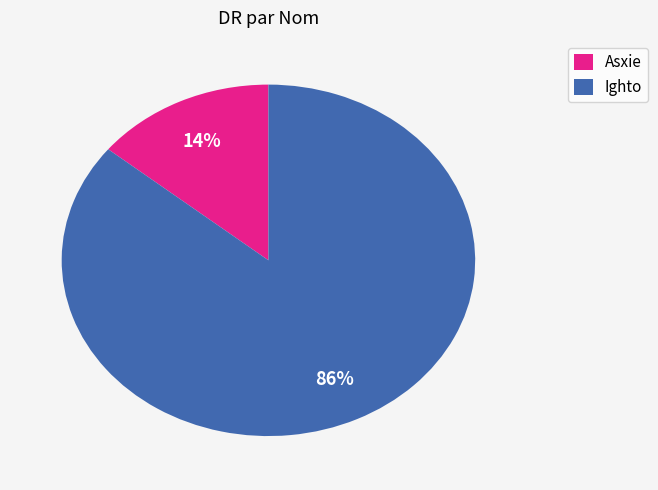

What is the majority slice?

Ighto